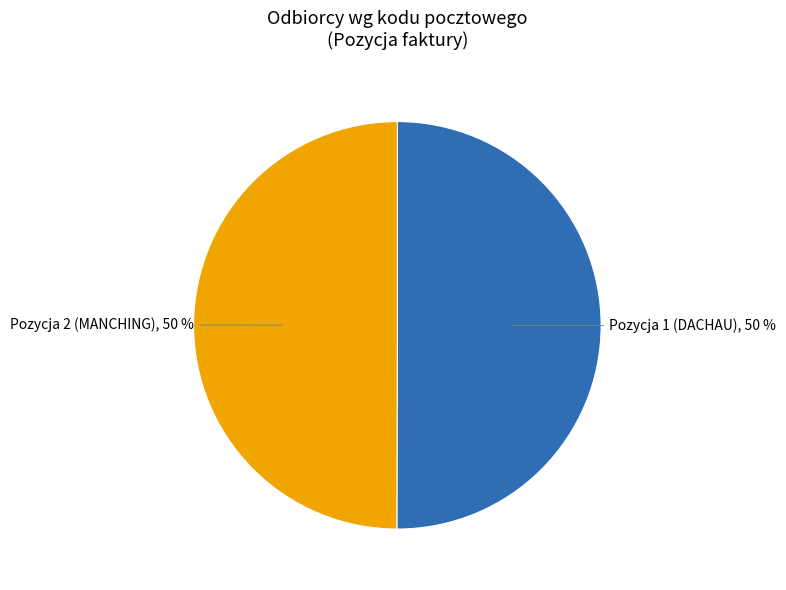

Approximately how many times larger is the value at Pozycja 1 (DACHAU), 50 % compared to Pozycja 2 (MANCHING), 50 %?

1.0